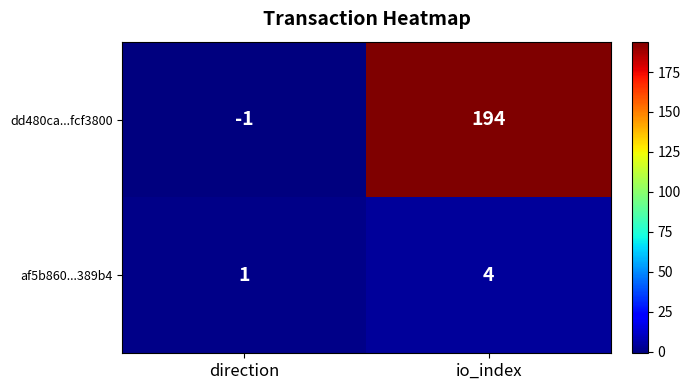

Reading left to right, transcribe all the data shown in this chart.

dd480ca...fcf3800: -1	194
af5b860...389b4: 1	4